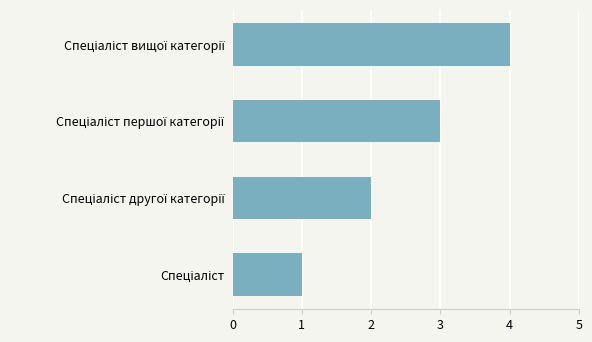

What is the greatest value displayed?

4